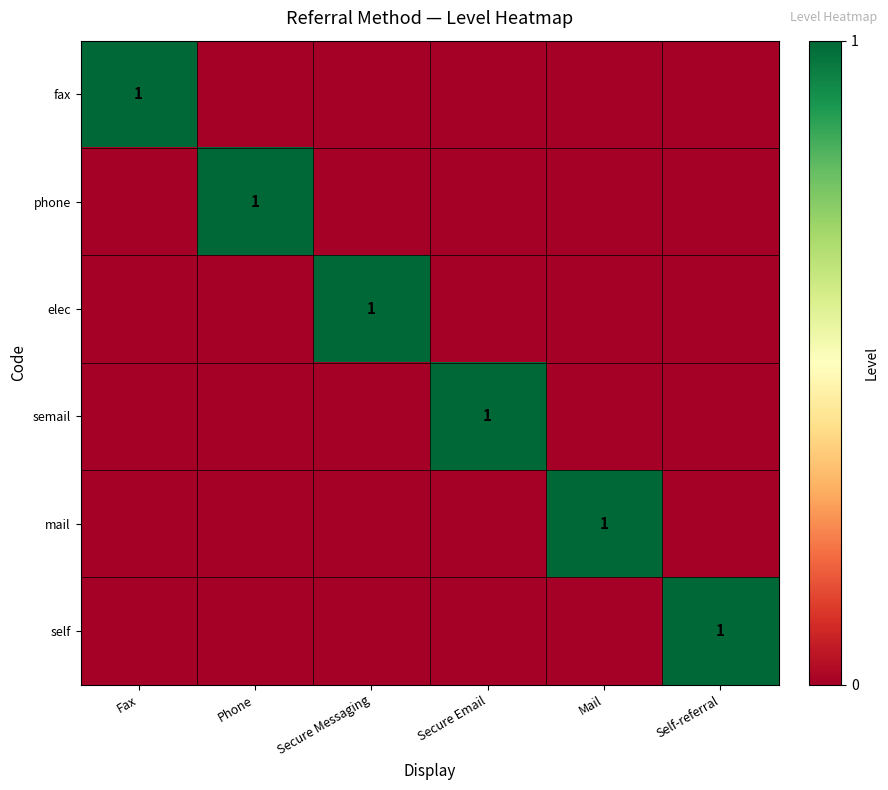

Which category has the lowest value across all series?

Phone